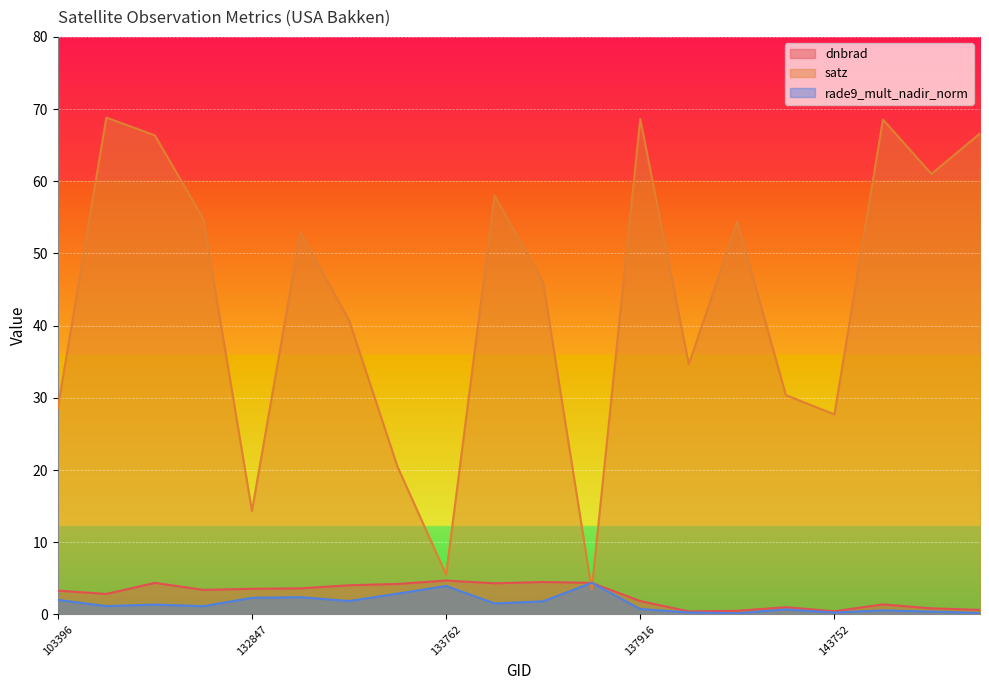

What is the value of the satz point at the 8th from the left?

20.5